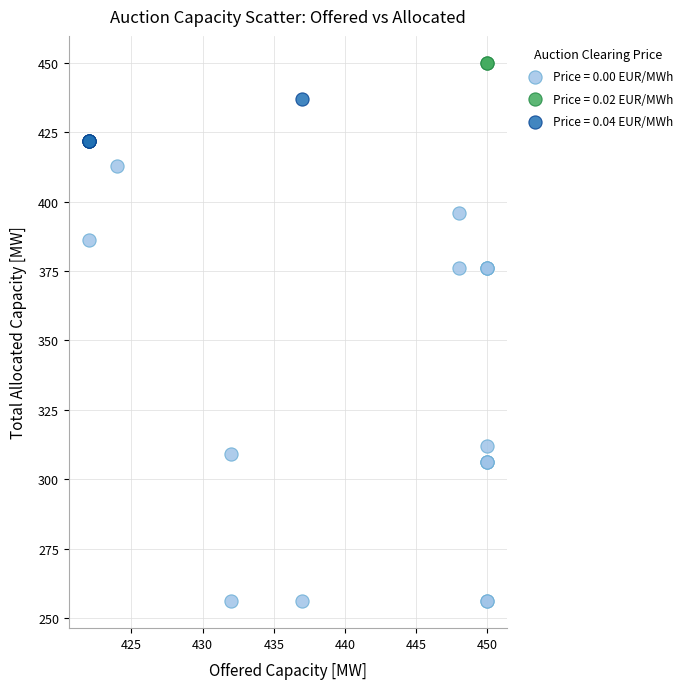

Which series contains the lowest Y value?

Price = 0.00 EUR/MWh